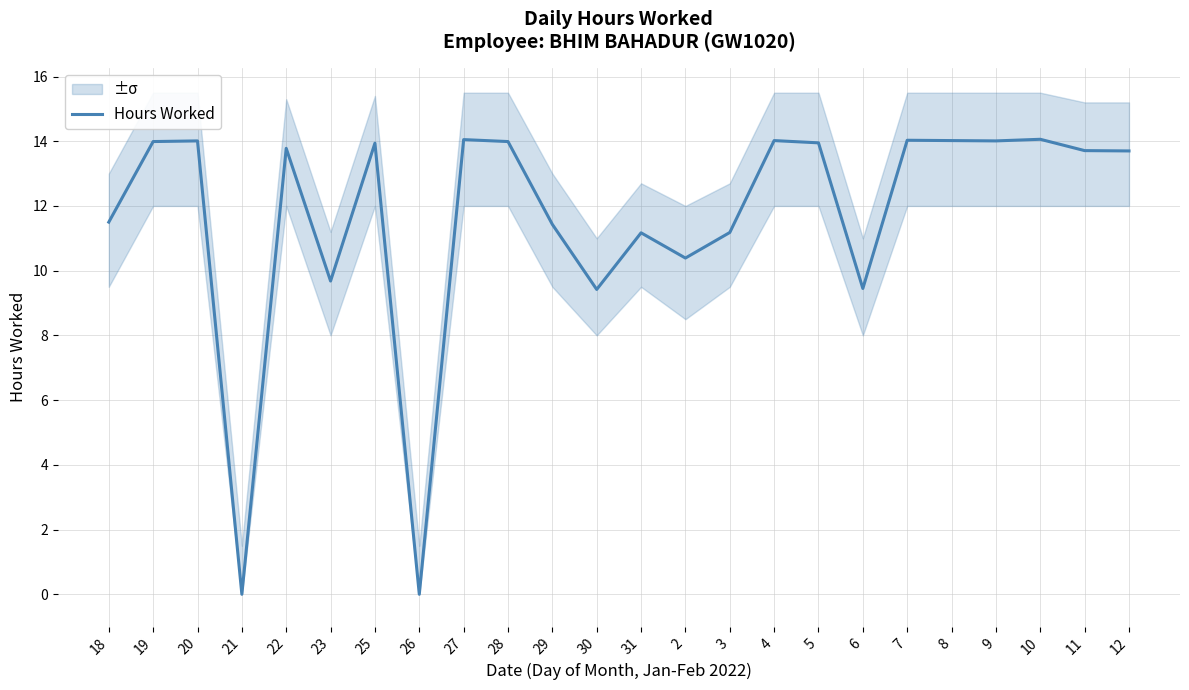

What is the label of the 5th point from the left?

22